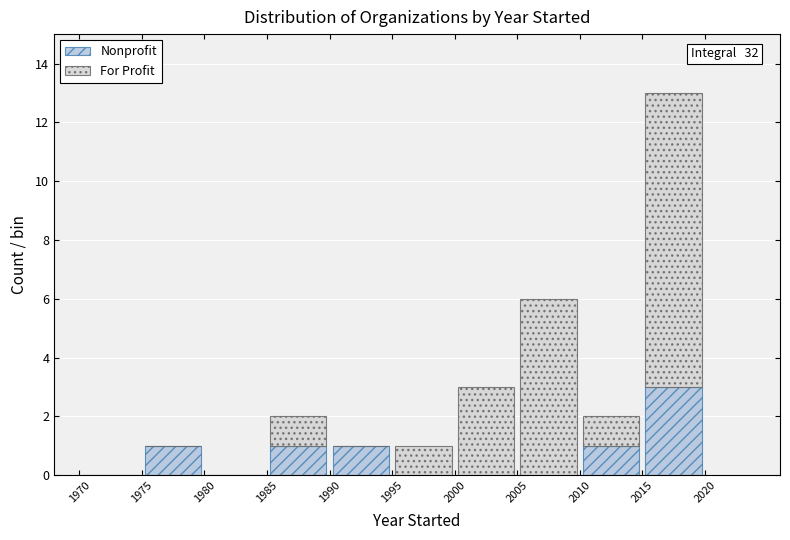

Which range on the x-axis has the tallest stacked bar (by total height)?

2015 to 2020